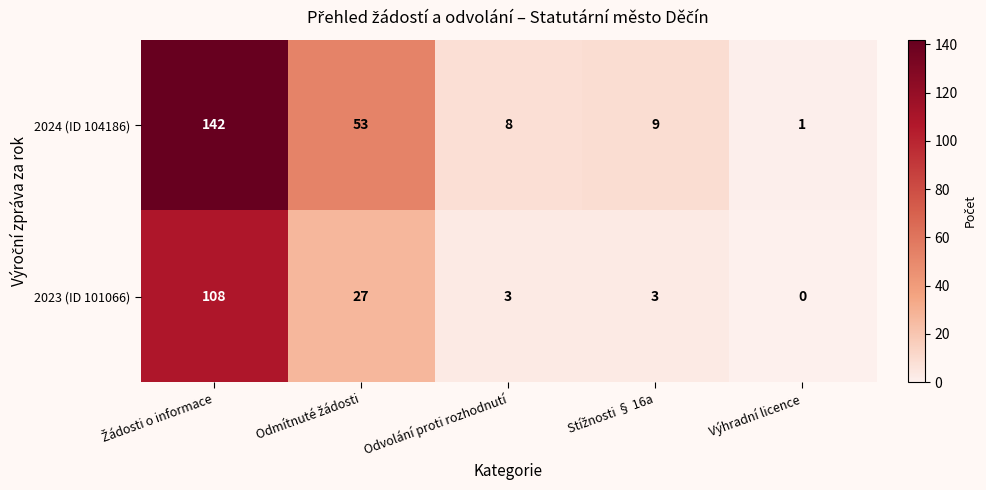

Reading left to right, extract all data points from this chart.

2024 (ID 104186): 142	53	8	9	1
2023 (ID 101066): 108	27	3	3	0